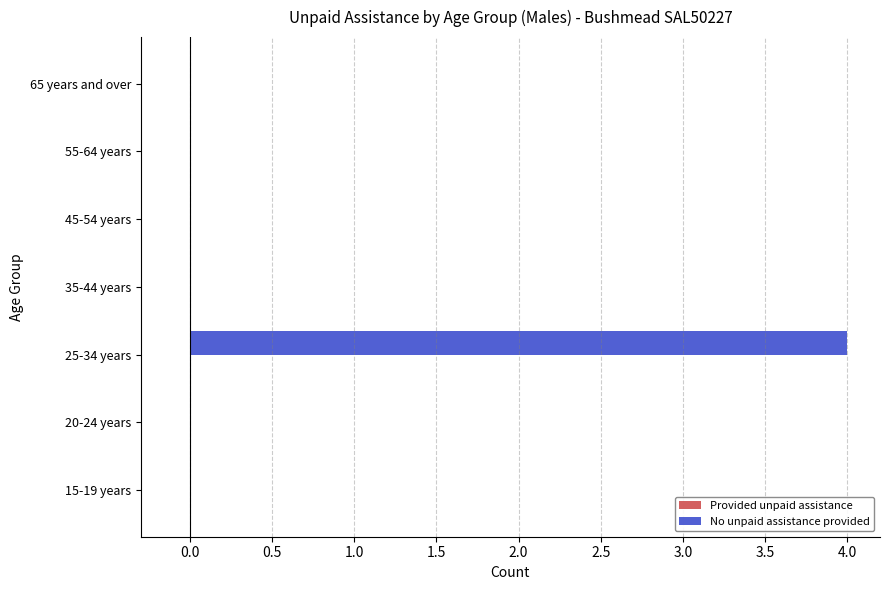

Which label corresponds to the largest value in the chart?

25-34 years